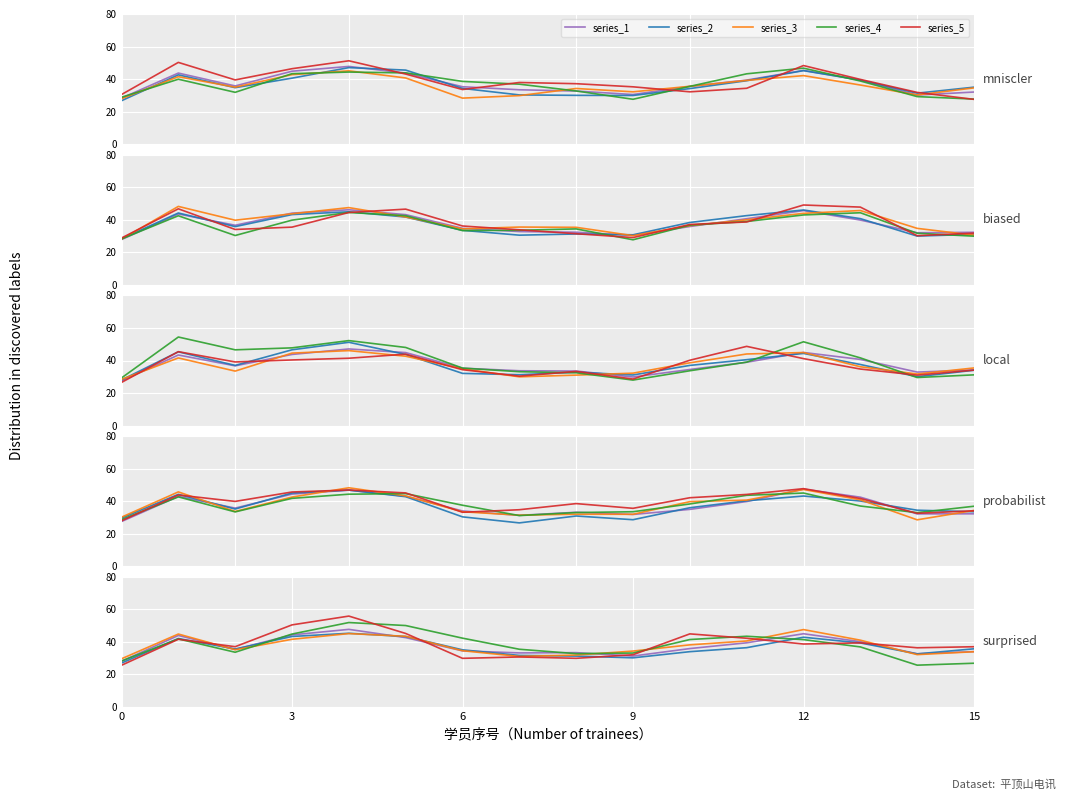

What is the difference between the maximum and minimum values in the series_4 series?

26.2